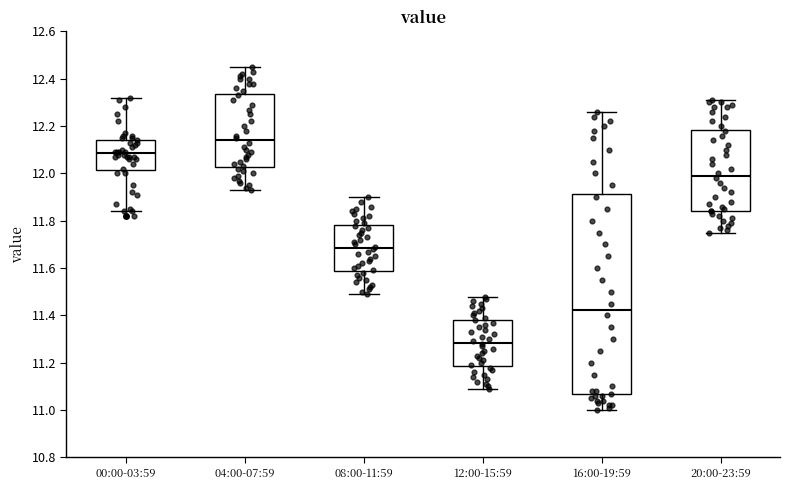

Comparing the boxes themselves (not the whiskers), which one is the tallest?

16:00-19:59